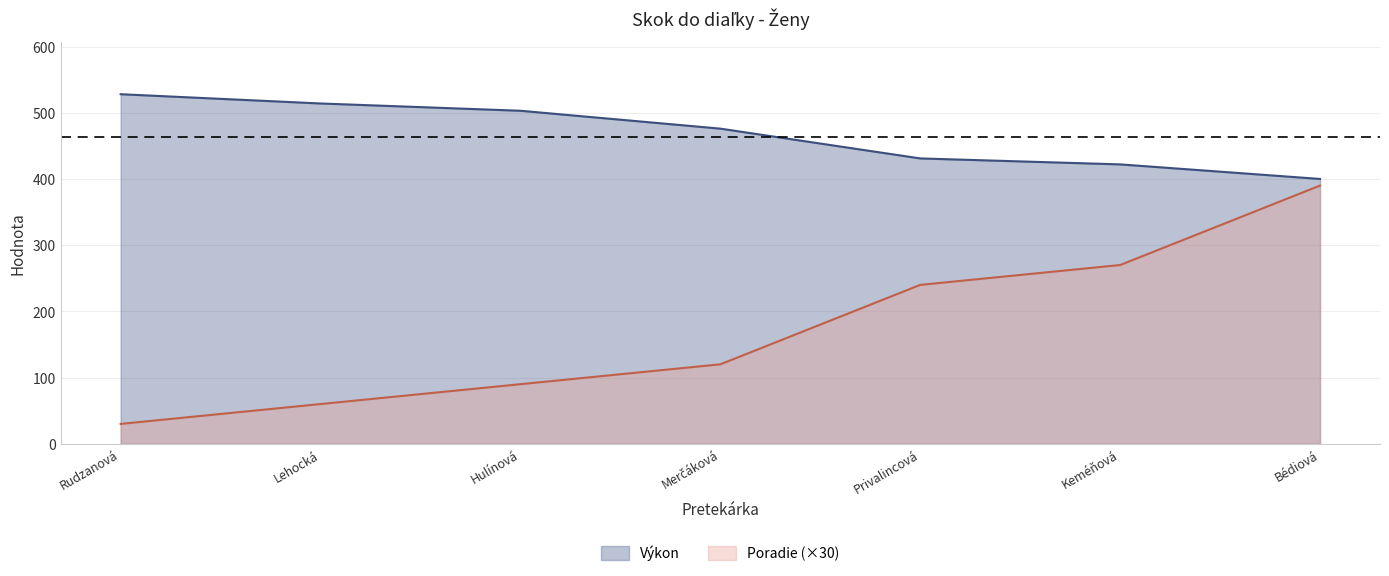

List the series in order of their overall mean, highest first.

Výkon, Poradie (×30)